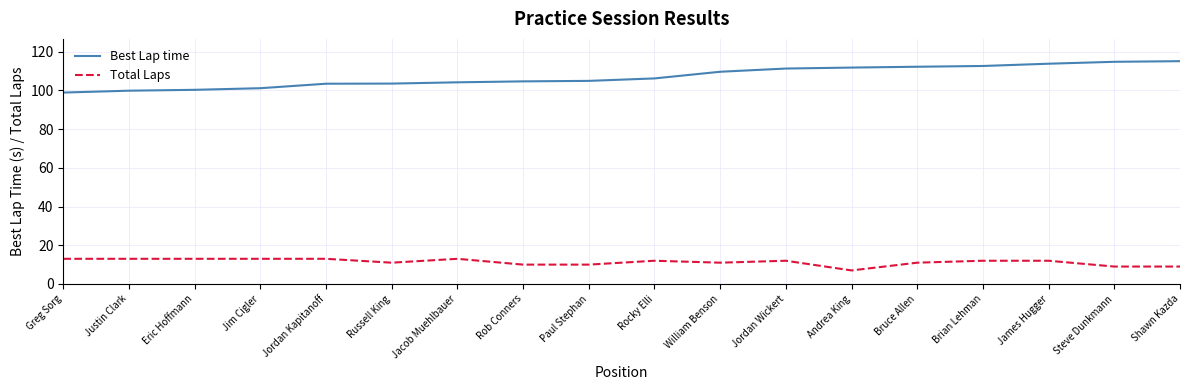

Is it true that Best Lap time equals 70.1 at Brian Lehman?

False